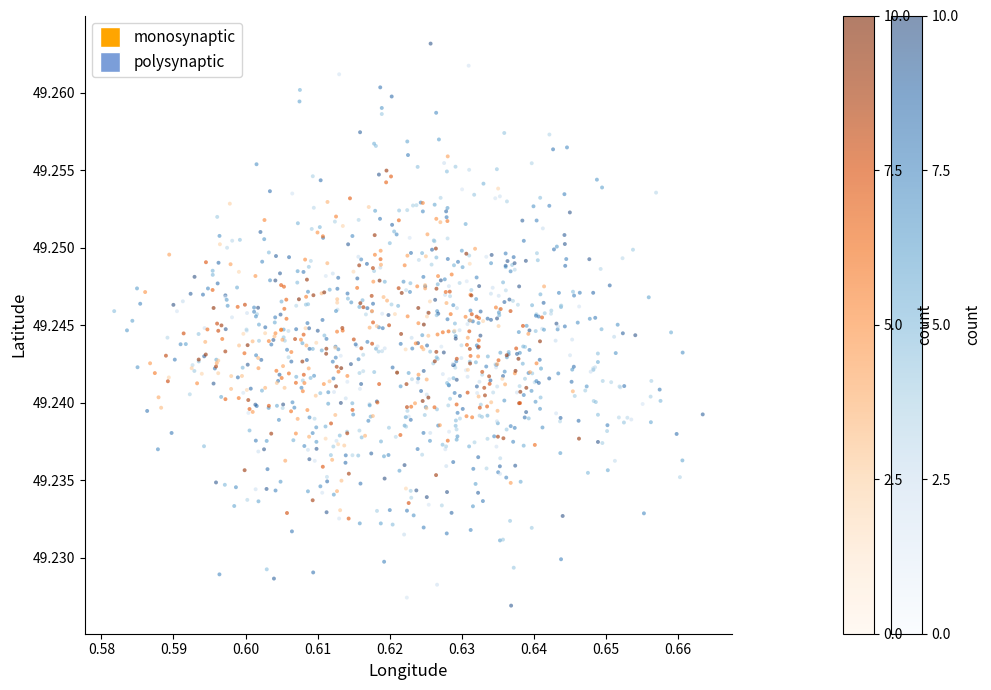

What are all the series names shown in the legend?

monosynaptic, polysynaptic